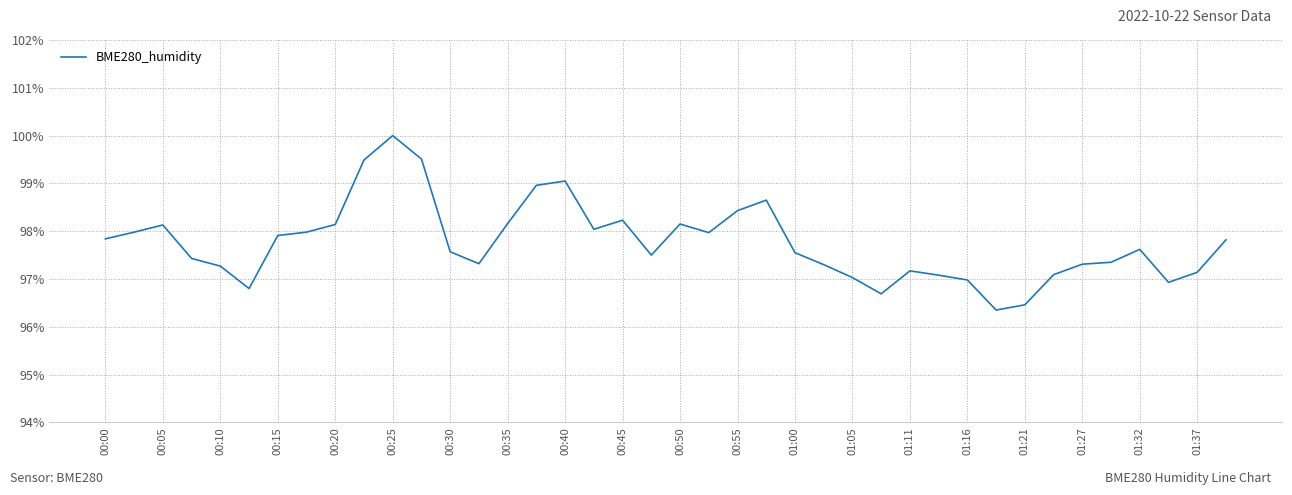

Which category has the highest value across all series?

00:25